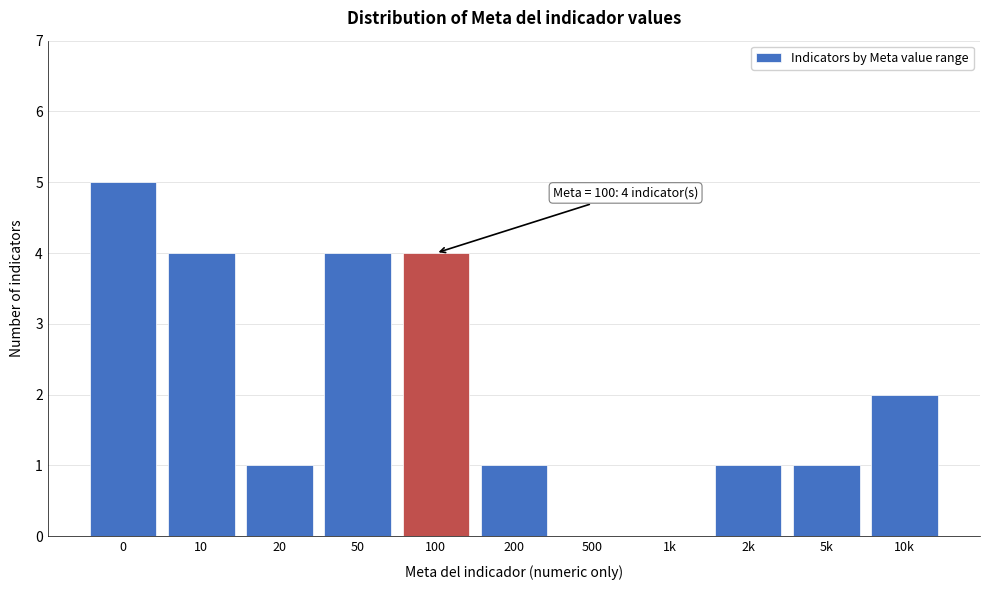

Reading right to left, what are all the values shown in this chart?

10k=2	5k=1	2k=1	1k=0	500=0	200=1	100=4	50=4	20=1	10=4	0=5